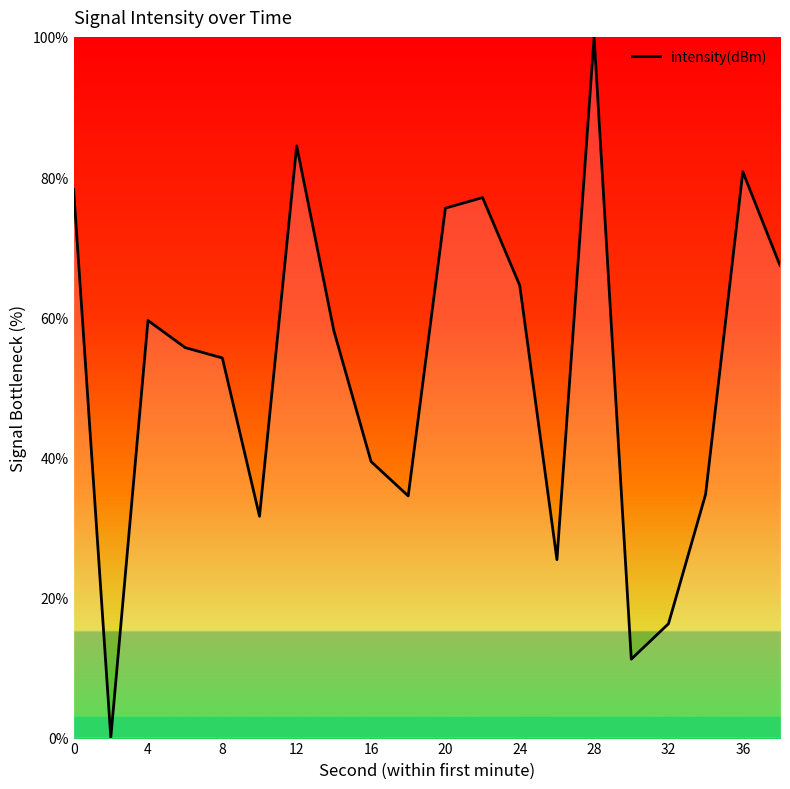

What is the difference between the second highest and minimum values?

84.4